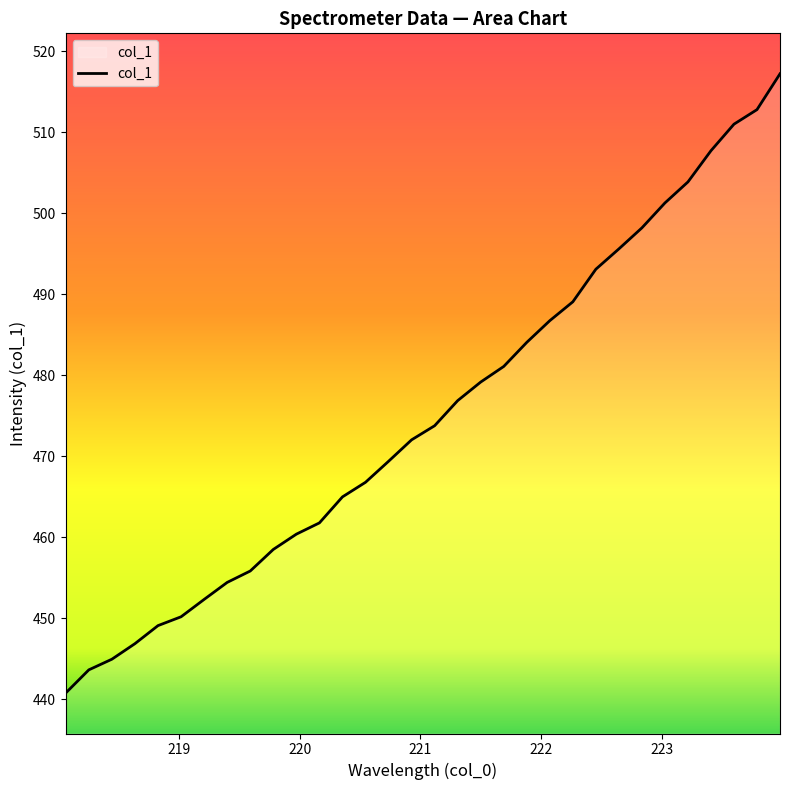

What is the greatest value displayed?

517.2